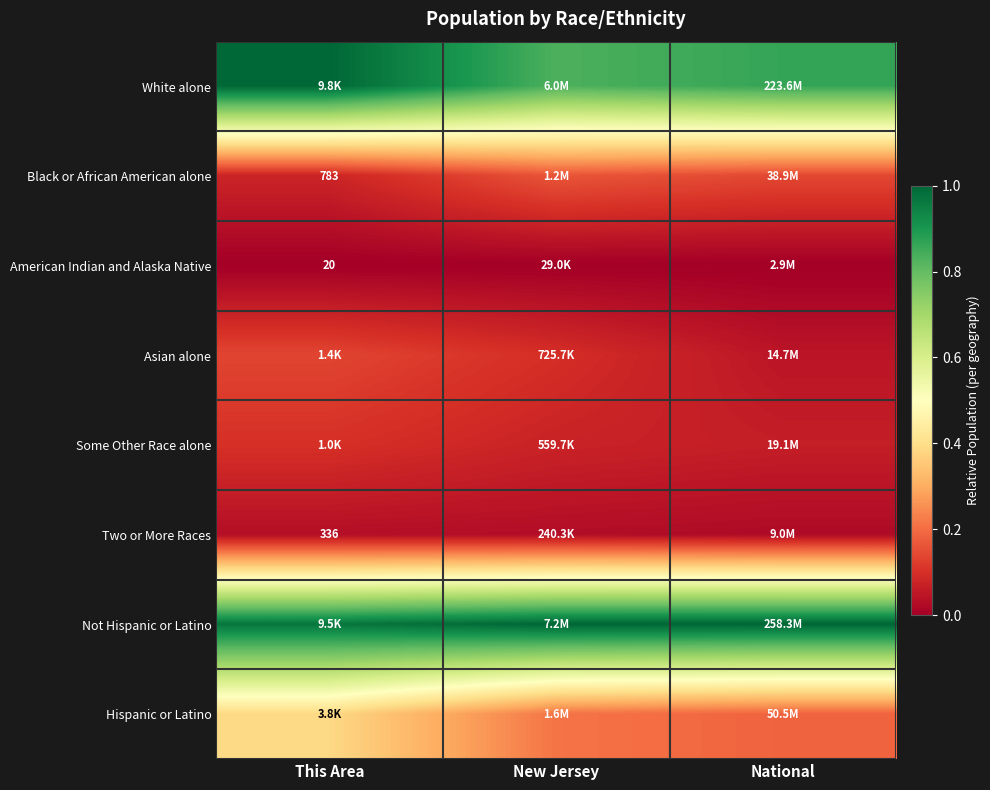

Which has a higher value, New Jersey or National?

National